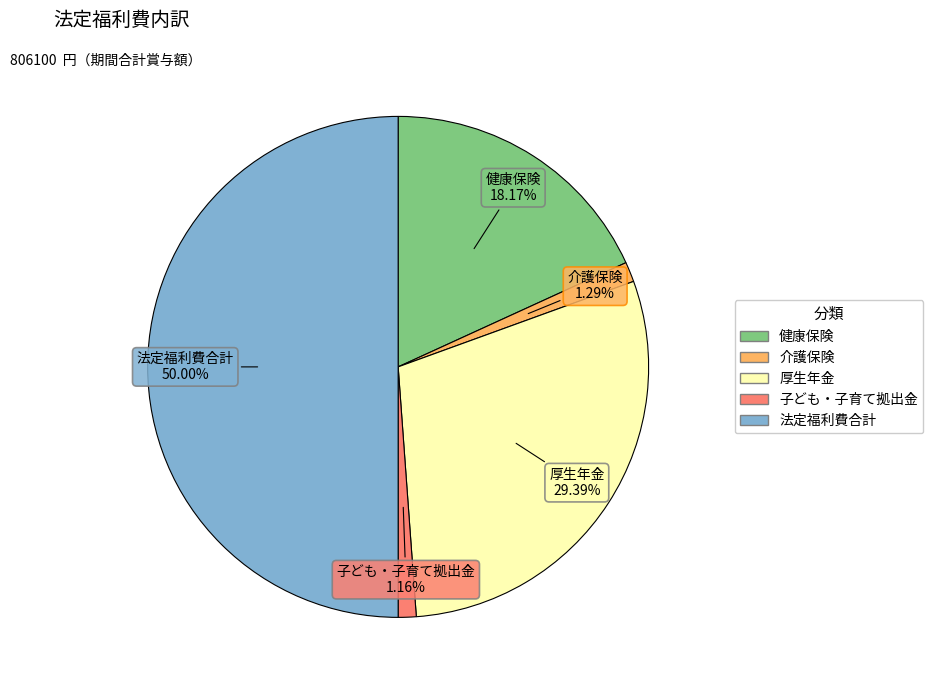

How many segments does this pie chart have?

5